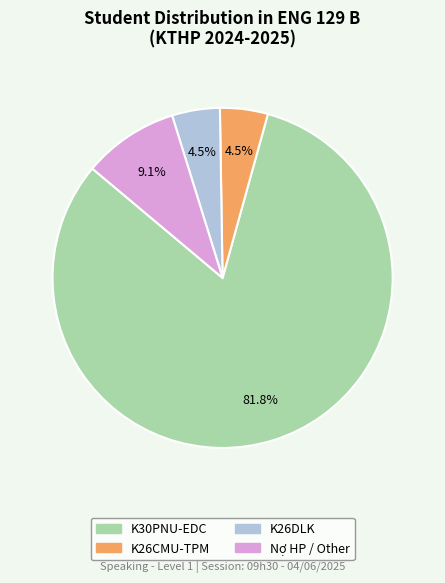

Is there a majority slice in this chart?

Yes